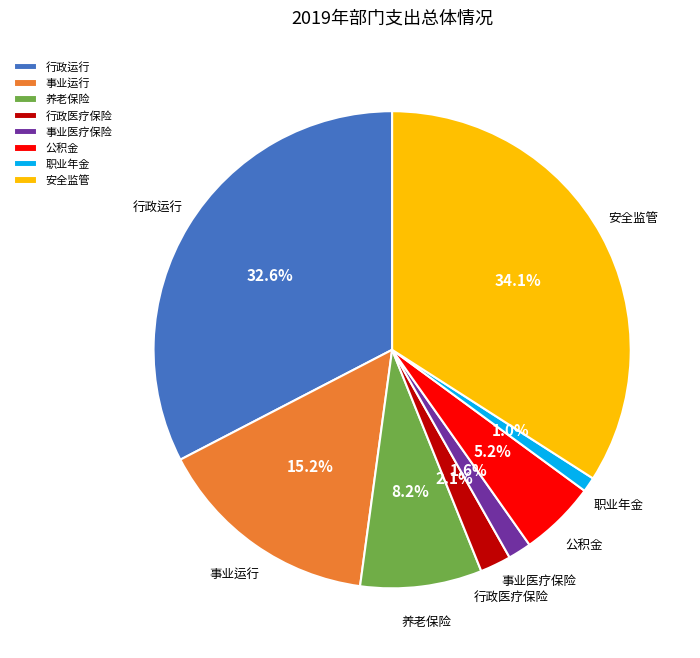

Does 养老保险 represent more than half of the total?

No